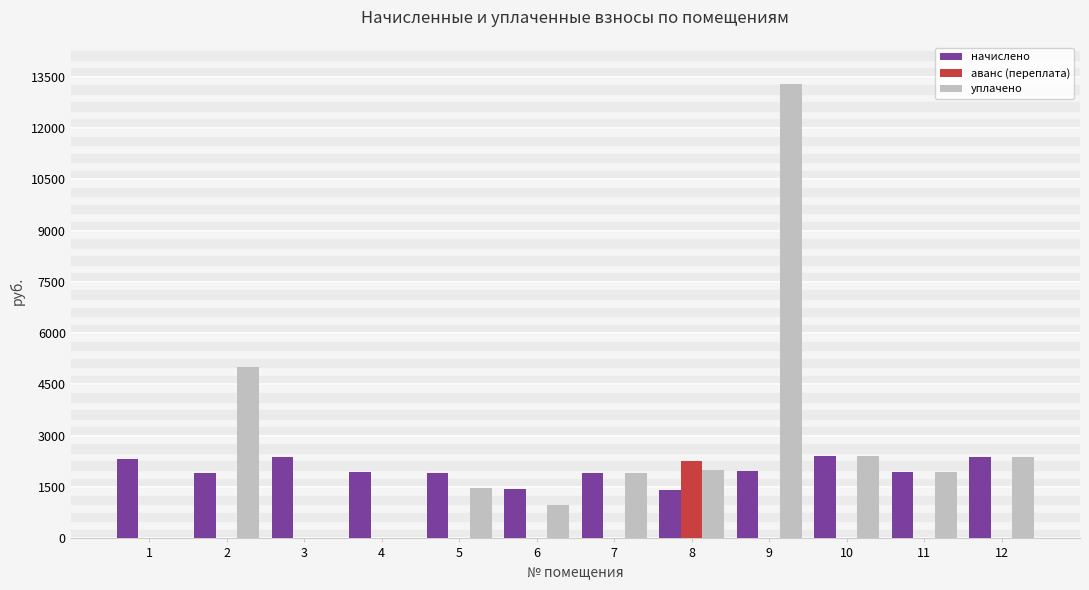

Between 2 and 3, which series saw the biggest shift?

уплачено